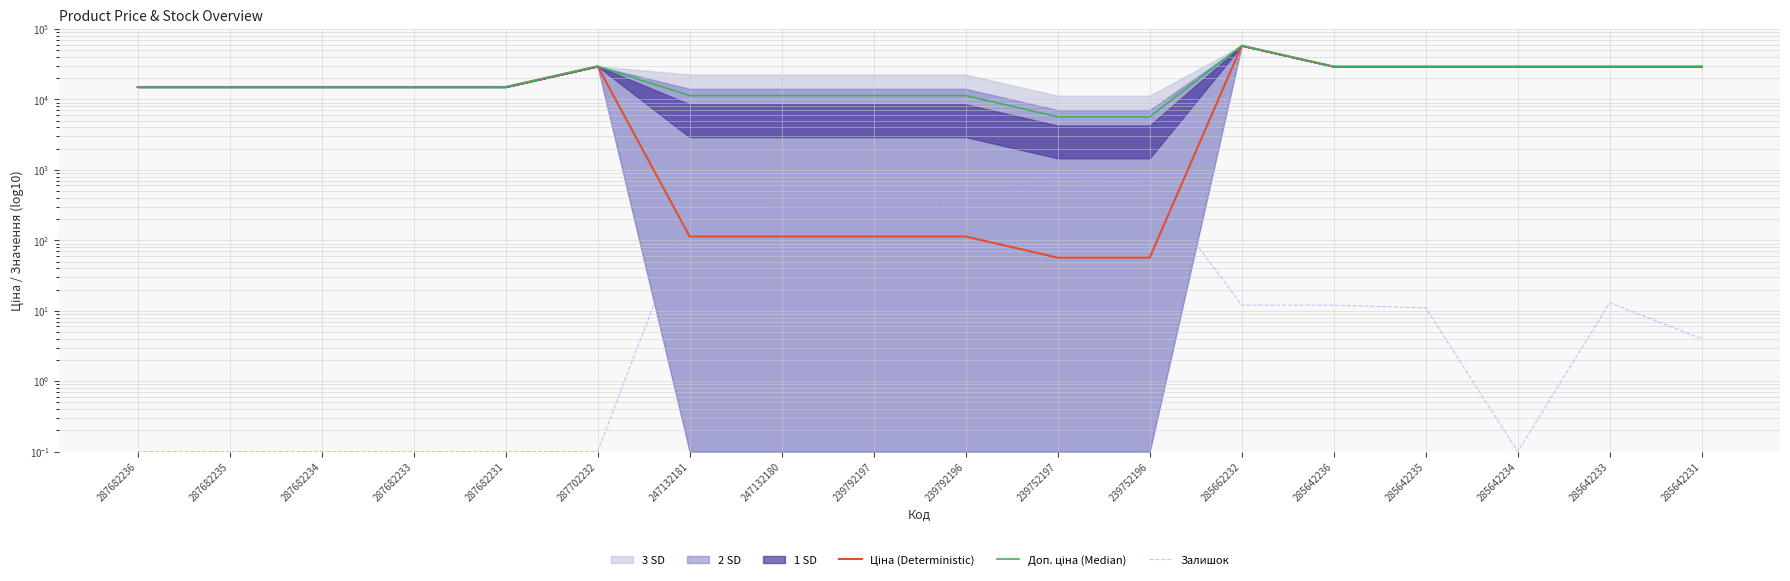

What is the label of the 2nd point from the left?

287682235